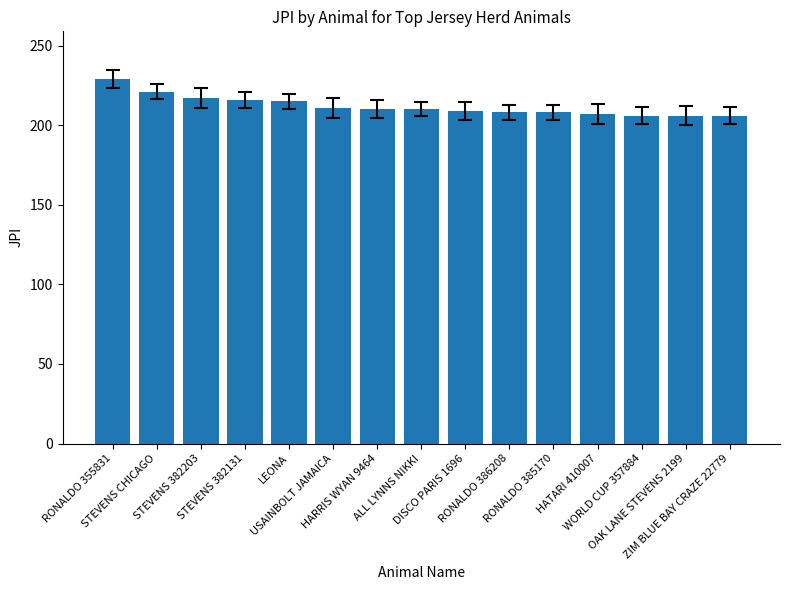

What is the sum of all values?

3179